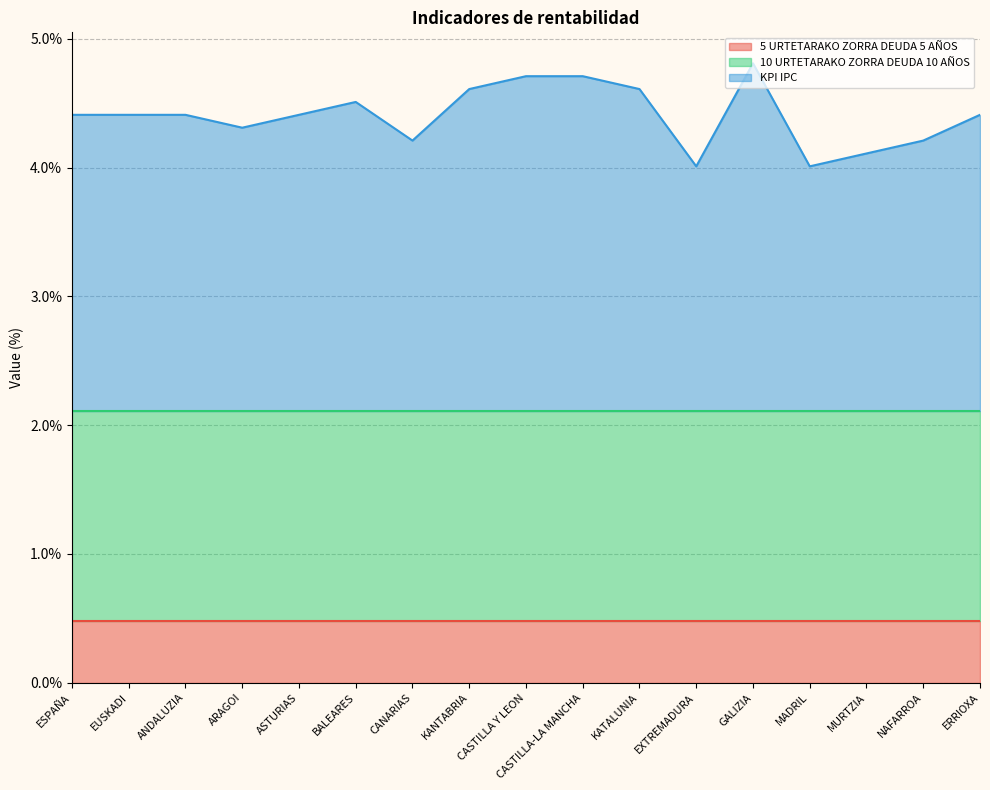

The 10 URTETARAKO ZORRA DEUDA 10 AÑOS series shows 0.8 at CANARIAS. True or false?

False